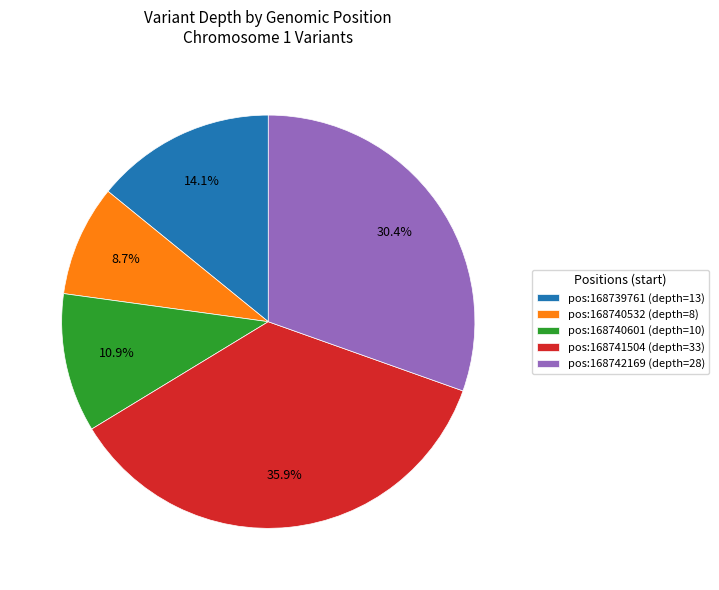

Does pos:168739761 (depth=13) account for over 50% of the chart?

No